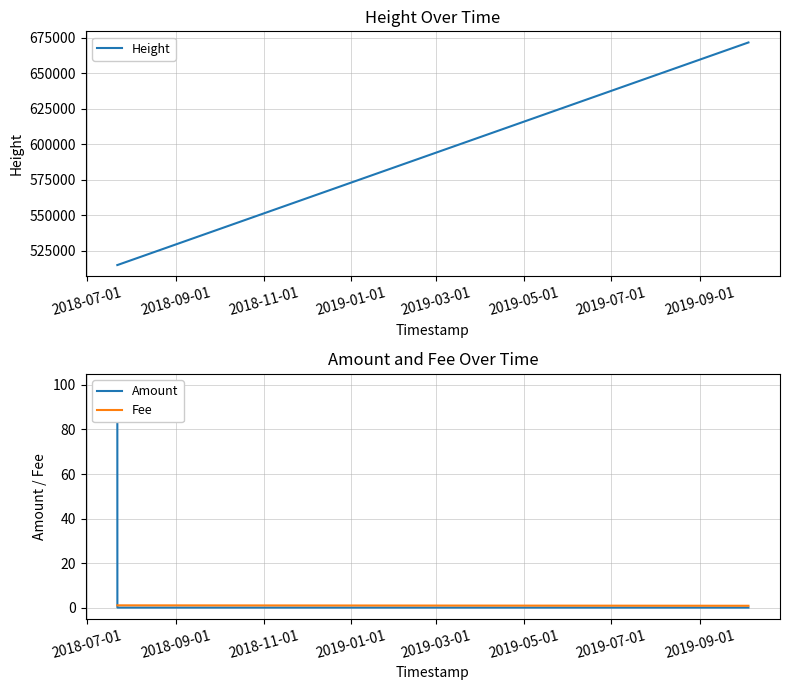

What is the minimum value for Height?

514733